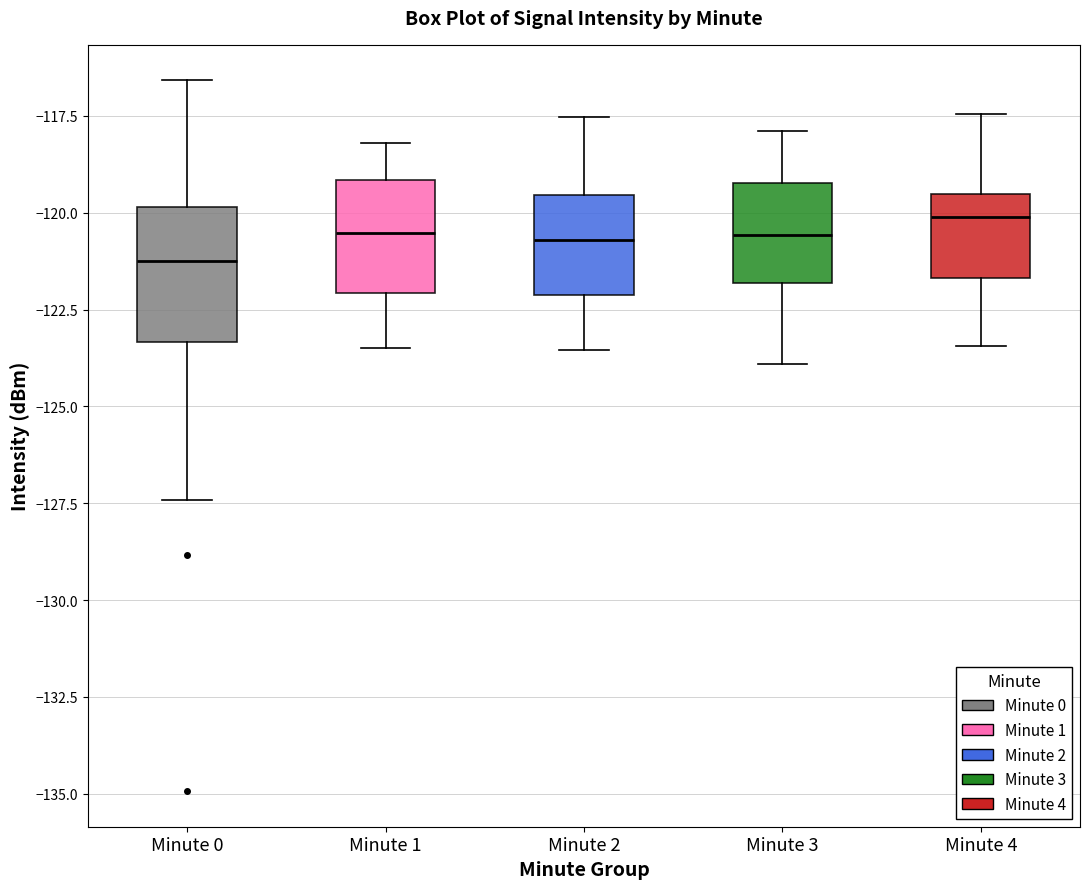

Where does the median line of the box for Minute 3 sit on the y-axis? The values are not printed on the chart, so give them approximately, as read against the axis.

-120.5